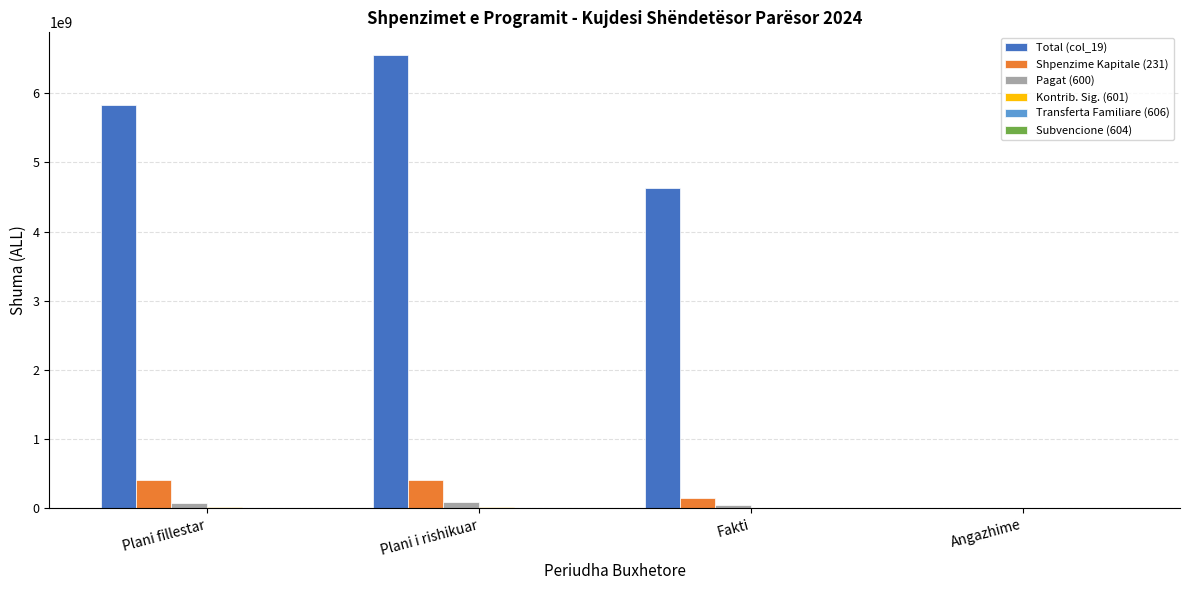

Does the chart contain stacked bars?

No